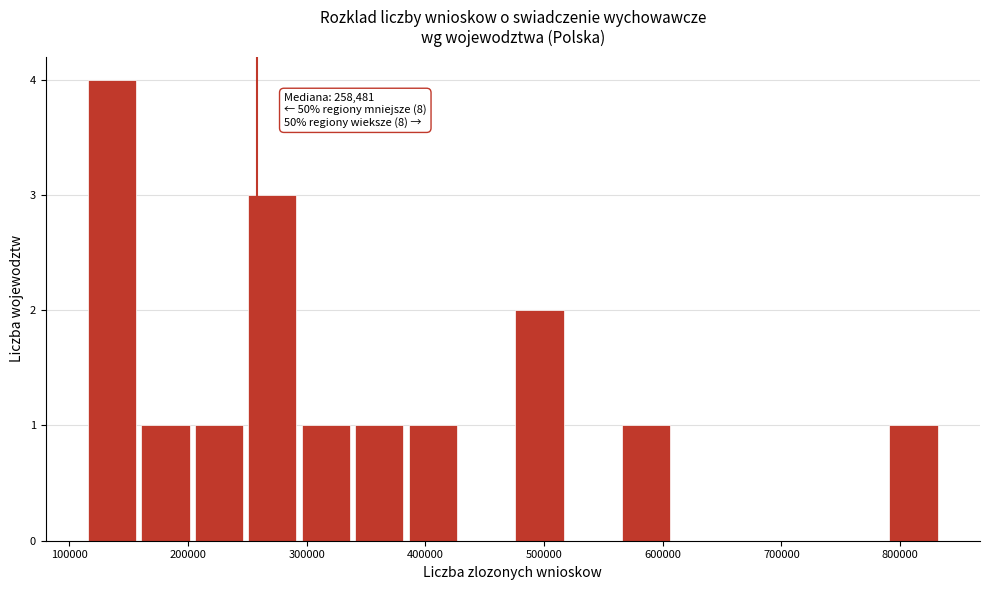

Which range on the x-axis has the tallest bar?

120000 to 160000